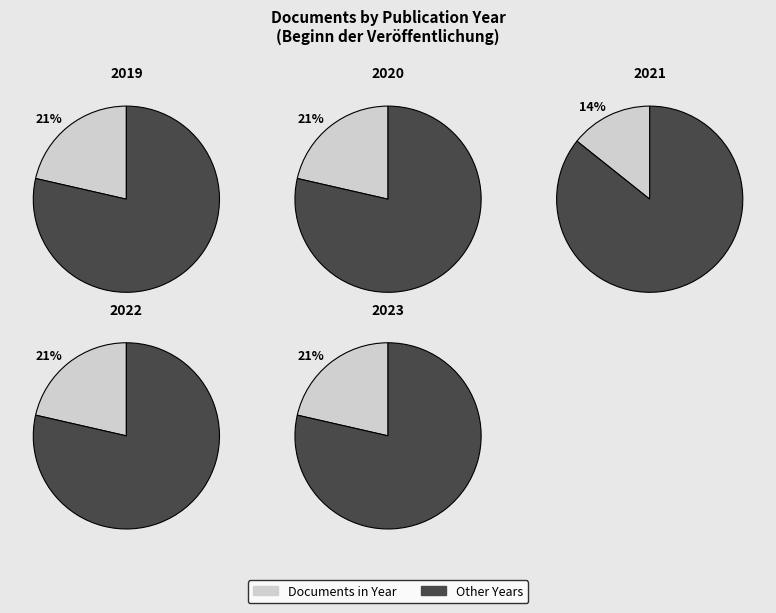

Which slice is the smallest?

2021